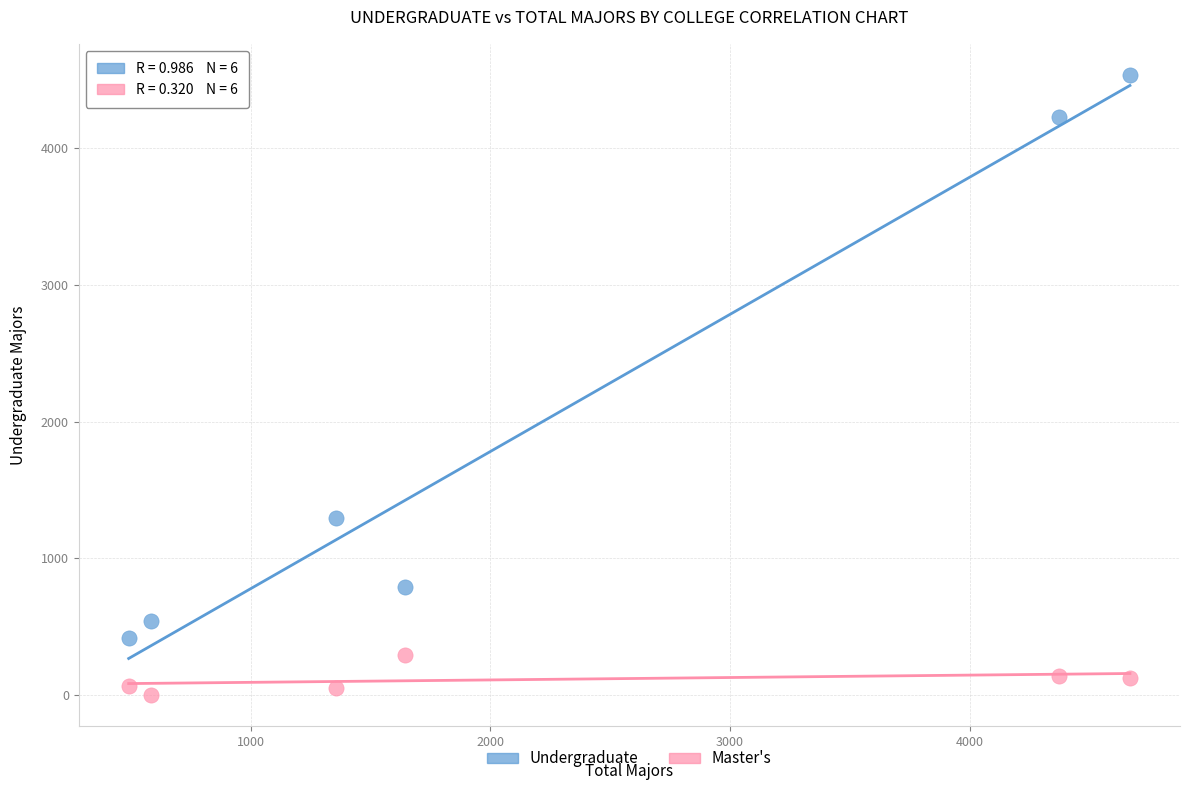

Which series has the largest Y range (max minus min)?

Undergraduate